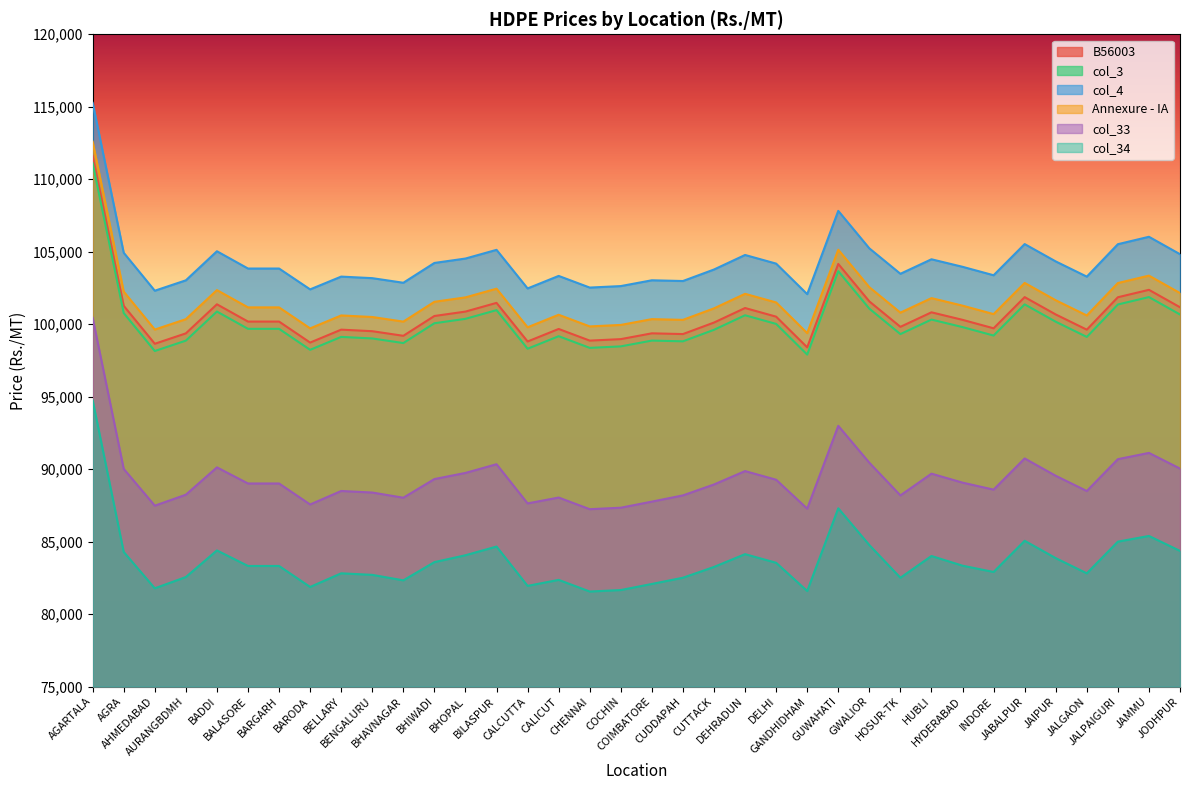

List the labels in order of col_34 value, largest first.

AGARTALA, GUWAHATI, JAMMU, JABALPUR, JALPAIGURI, GWALIOR, BILASPUR, BADDI, JODHPUR, AGRA, DEHRADUN, BHOPAL, HUBLI, JAIPUR, BHIWADI, DELHI, HYDERABAD, BALASORE, BARGARH, CUTTACK, INDORE, BELLARY, JALGAON, BENGALURU, AURANGBDMH, CUDDAPAH, HOSUR-TK, CALICUT, BHAVNAGAR, COIMBATORE, CALCUTTA, BARODA, AHMEDABAD, COCHIN, GANDHIDHAM, CHENNAI